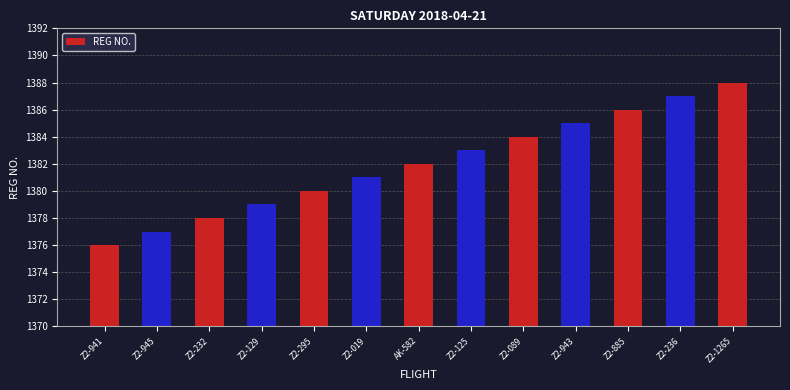

What is the change in value from Z2-295 to Z2-019?

+1